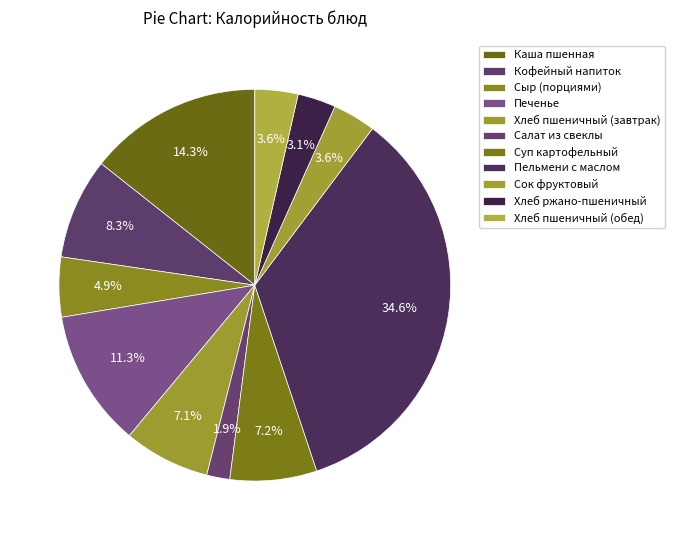

The Печенье slice represents 1% of the pie. True or false?

False